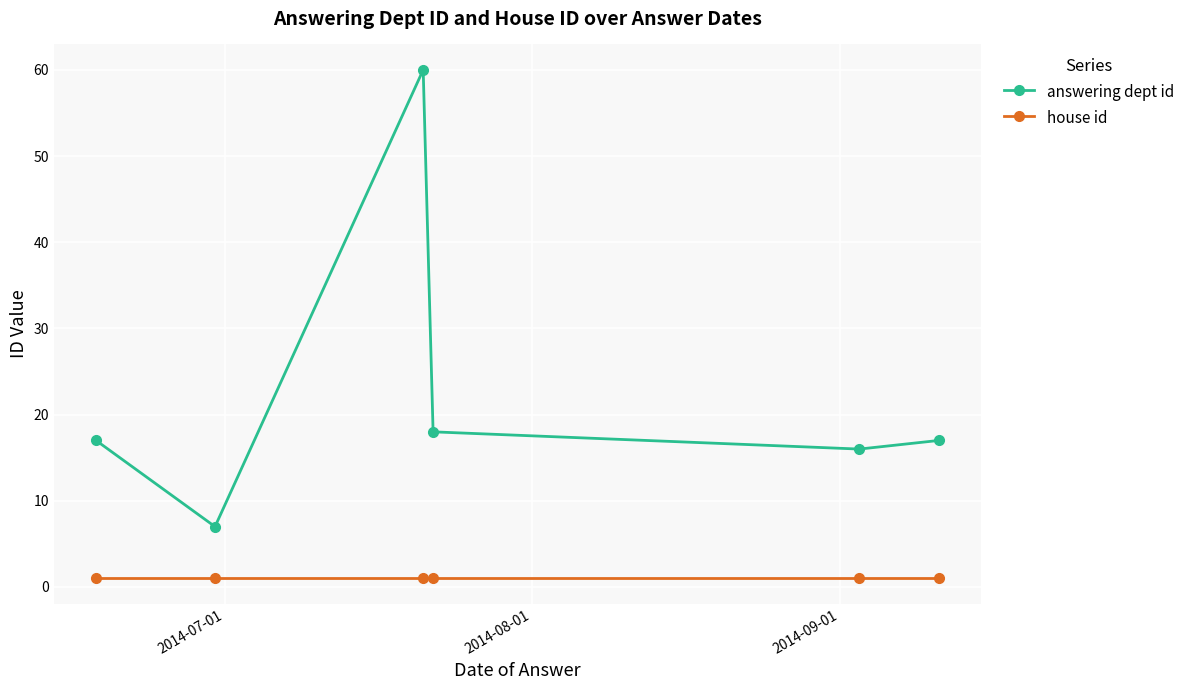

What is the lowest value of the answering dept id series?

7